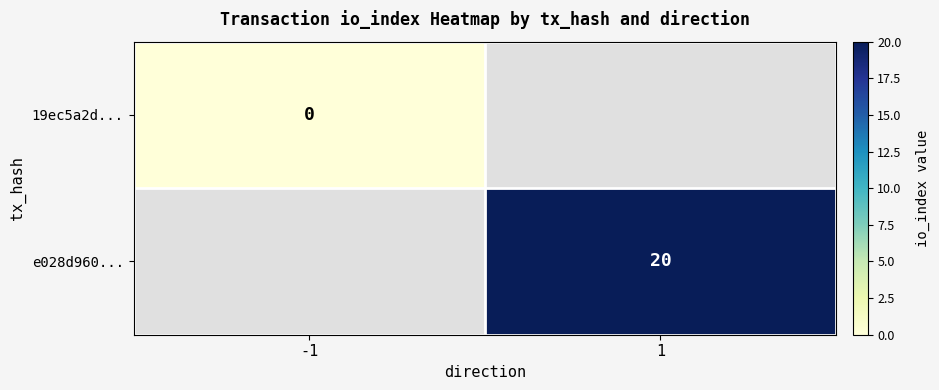

Is it true that e028d960... equals 20 at 1?

True